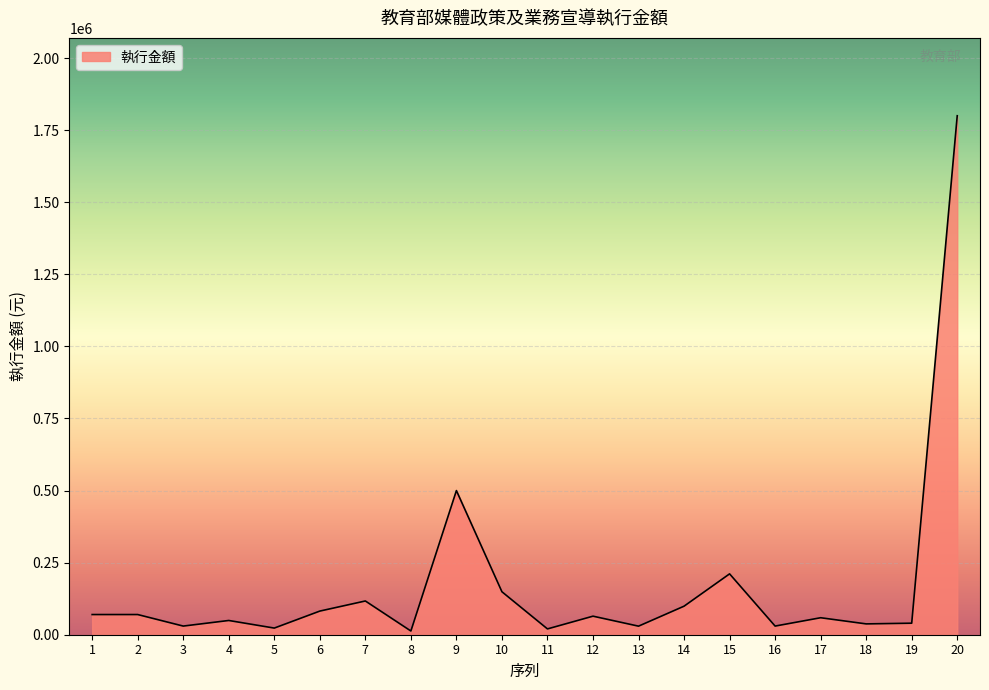

What is the greatest value displayed?

1800178